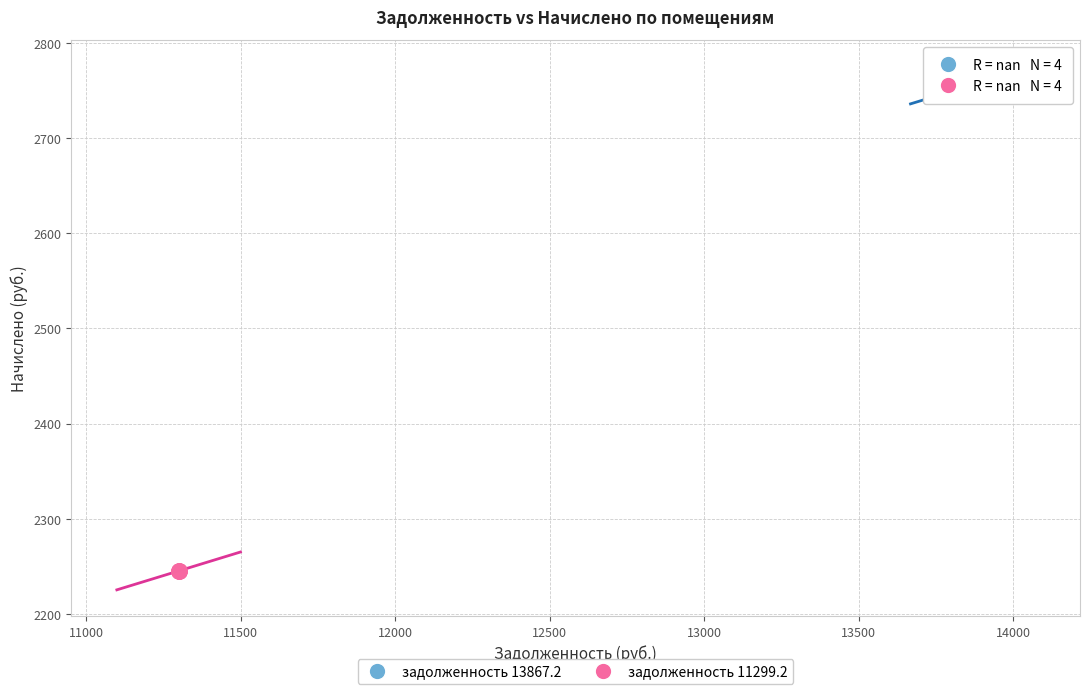

Which series reaches the minimum Y coordinate?

задолженность 11299.2